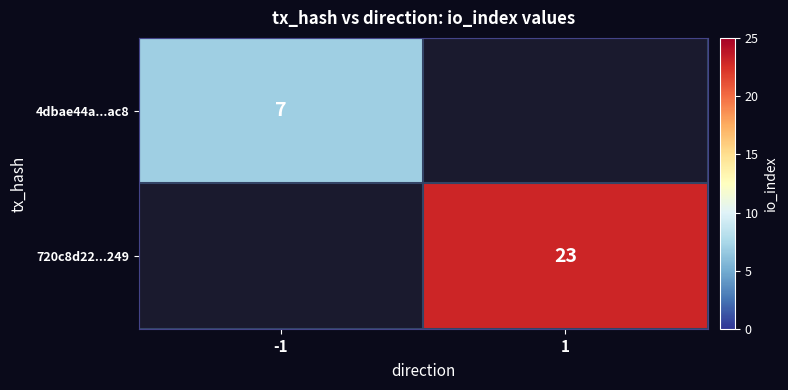

True or false: 720c8d22...249 has a value of 31 at 1.

False